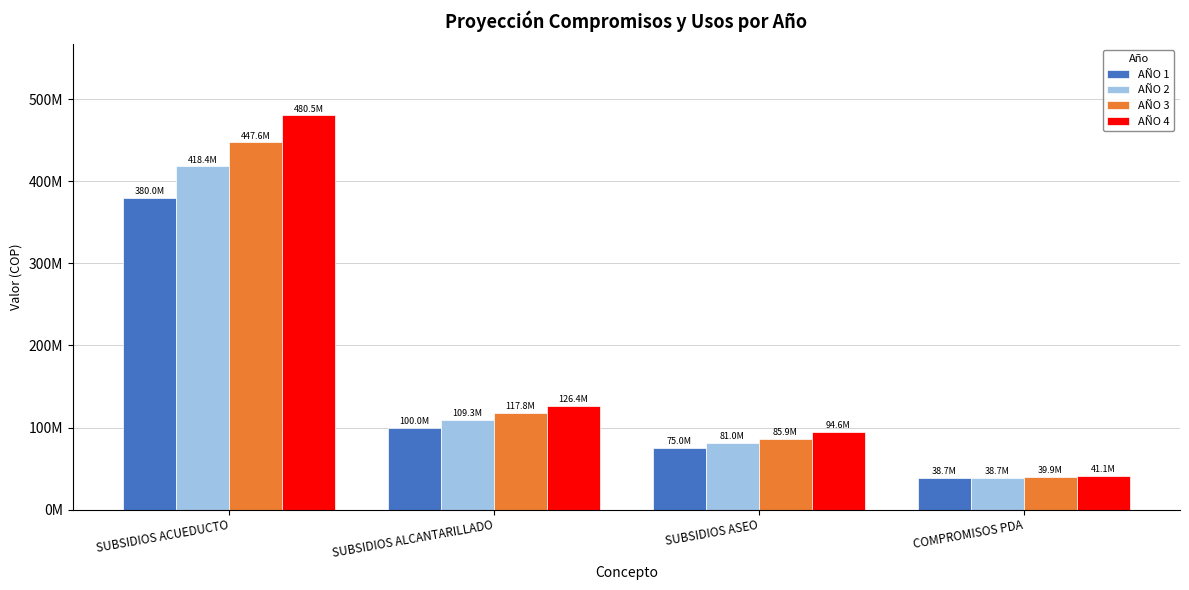

Is it true that AÑO 2 equals 107849294.6 at SUBSIDIOS ASEO?

False